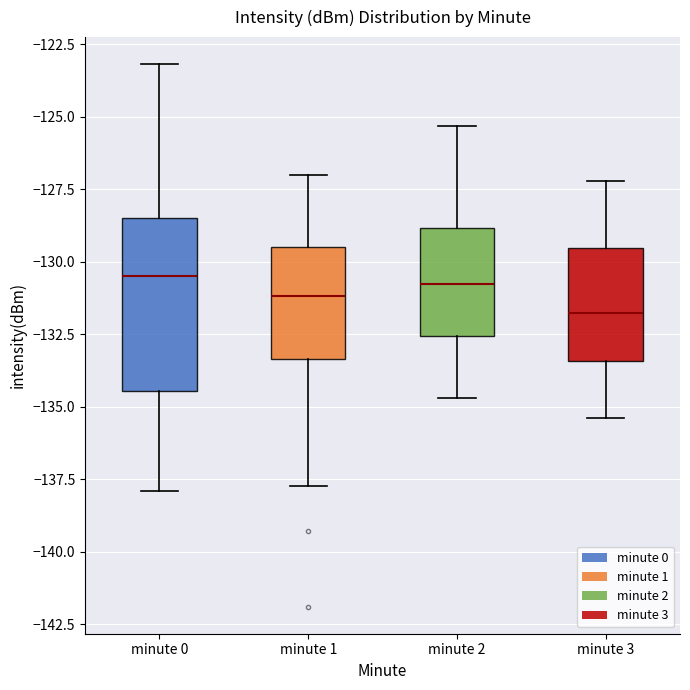

Where does the upper whisker of the box for minute 2 end on the y-axis? The values are not printed on the chart, so give them approximately, as read against the axis.

-125.5